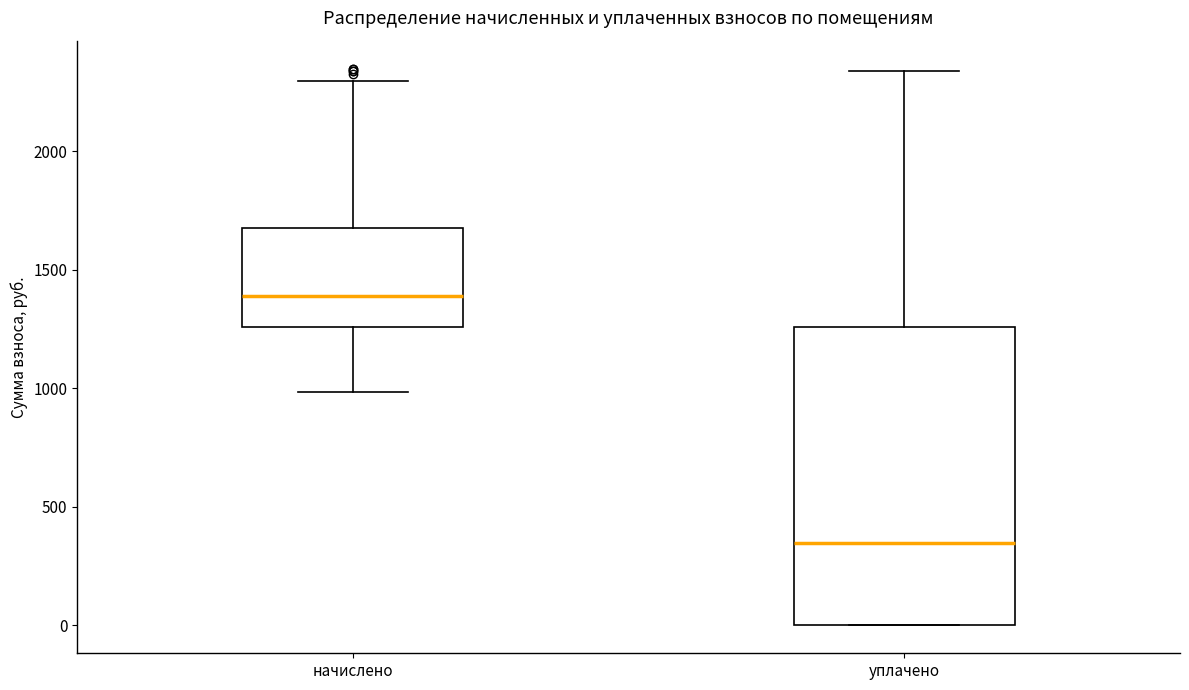

Which box's median line is the highest?

начислено